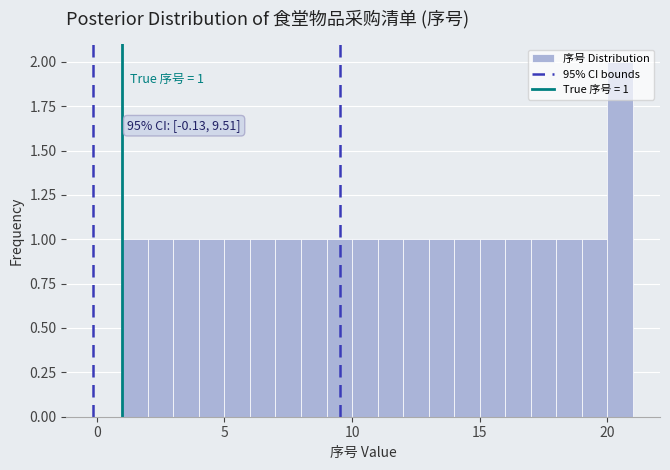

Around what value on the x-axis is the tallest bar? Give the approximate position of its centre, as read against the axis.

20.5